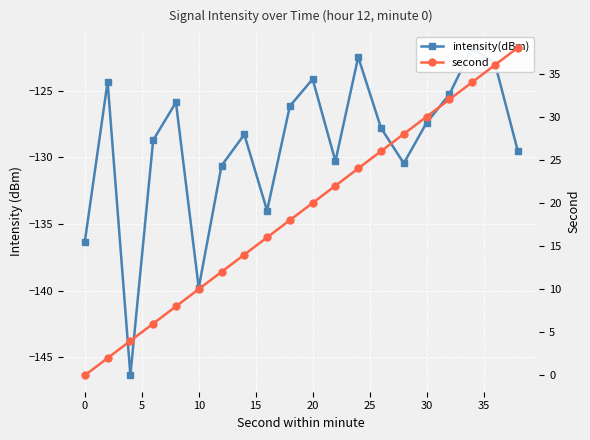

Rank the series by their average value, from lowest to highest.

intensity(dBm), second